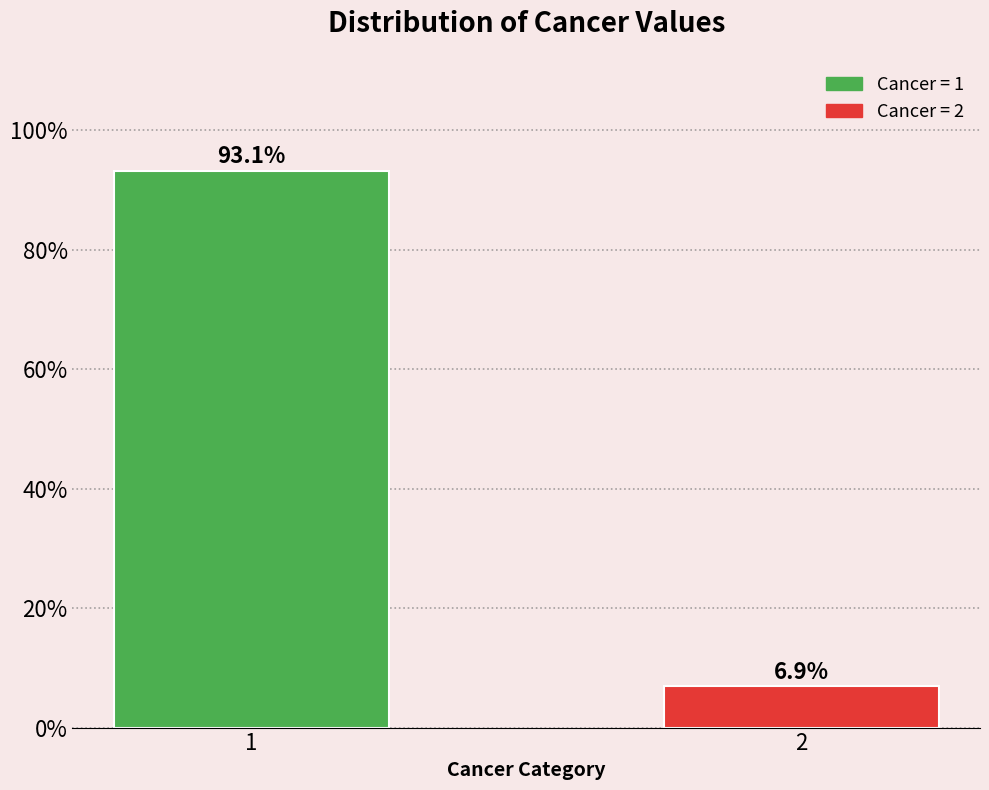

Reading right to left, transcribe all the data shown in this chart.

6.9	93.1